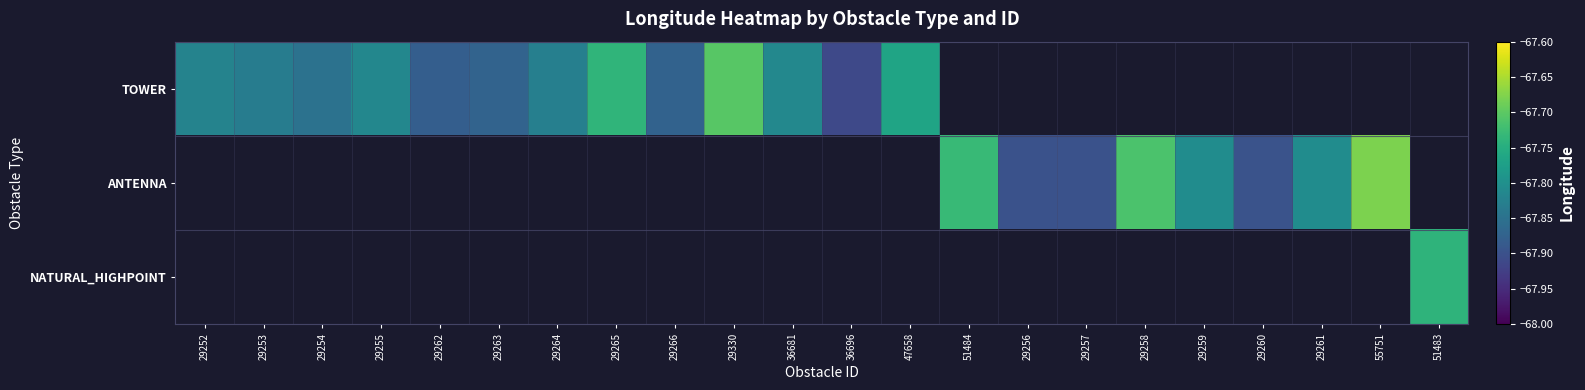

List the series in order of their peak value, highest first.

TOWER, ANTENNA, NATURAL_HIGHPOINT